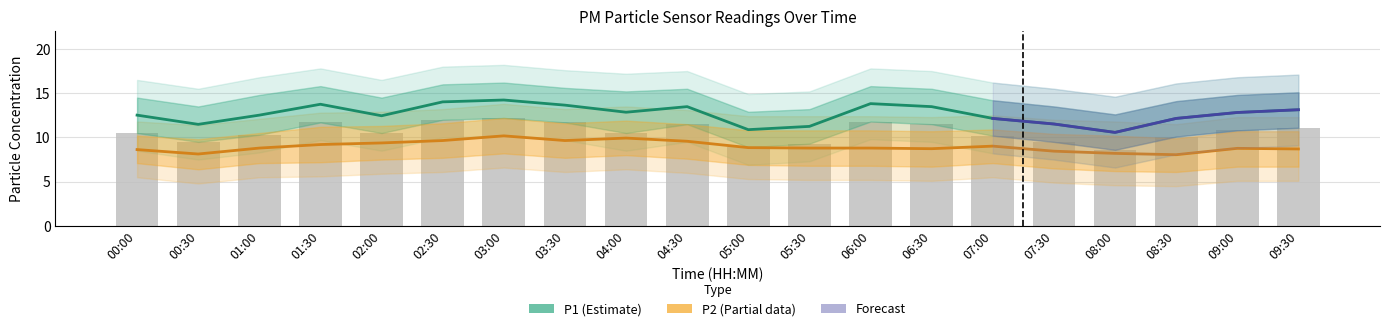

Which series has the largest total across all categories?

P1